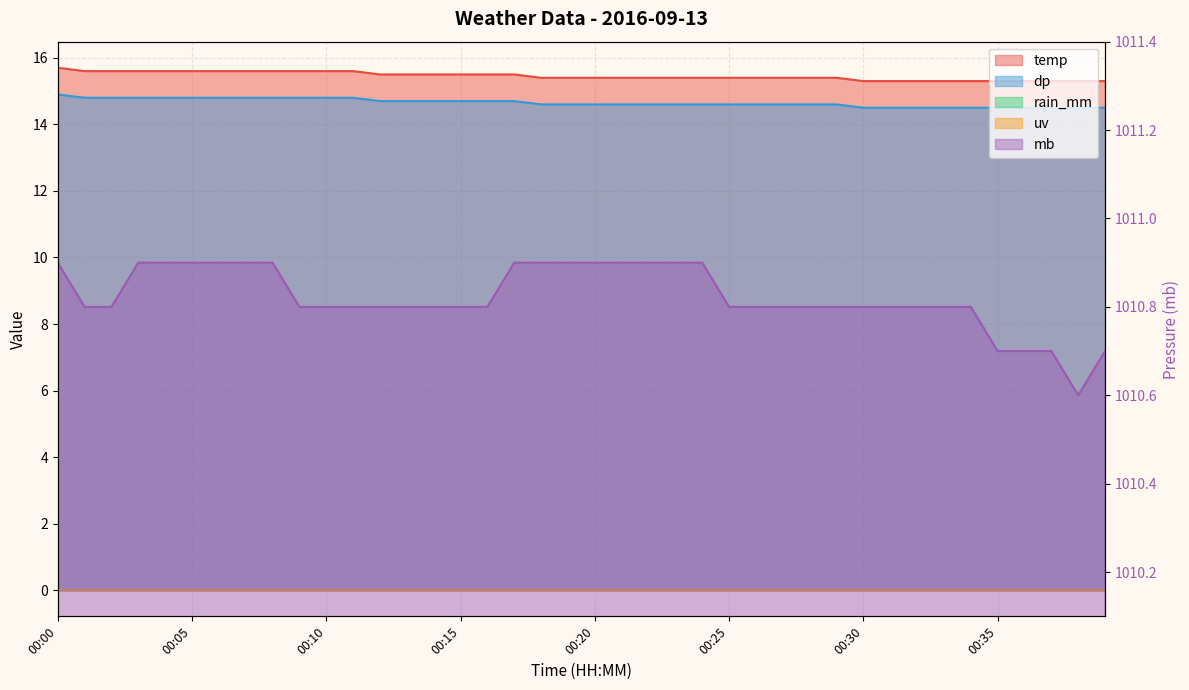

Is the value of mb at 00:37 greater than the value of dp at 00:33?

Yes